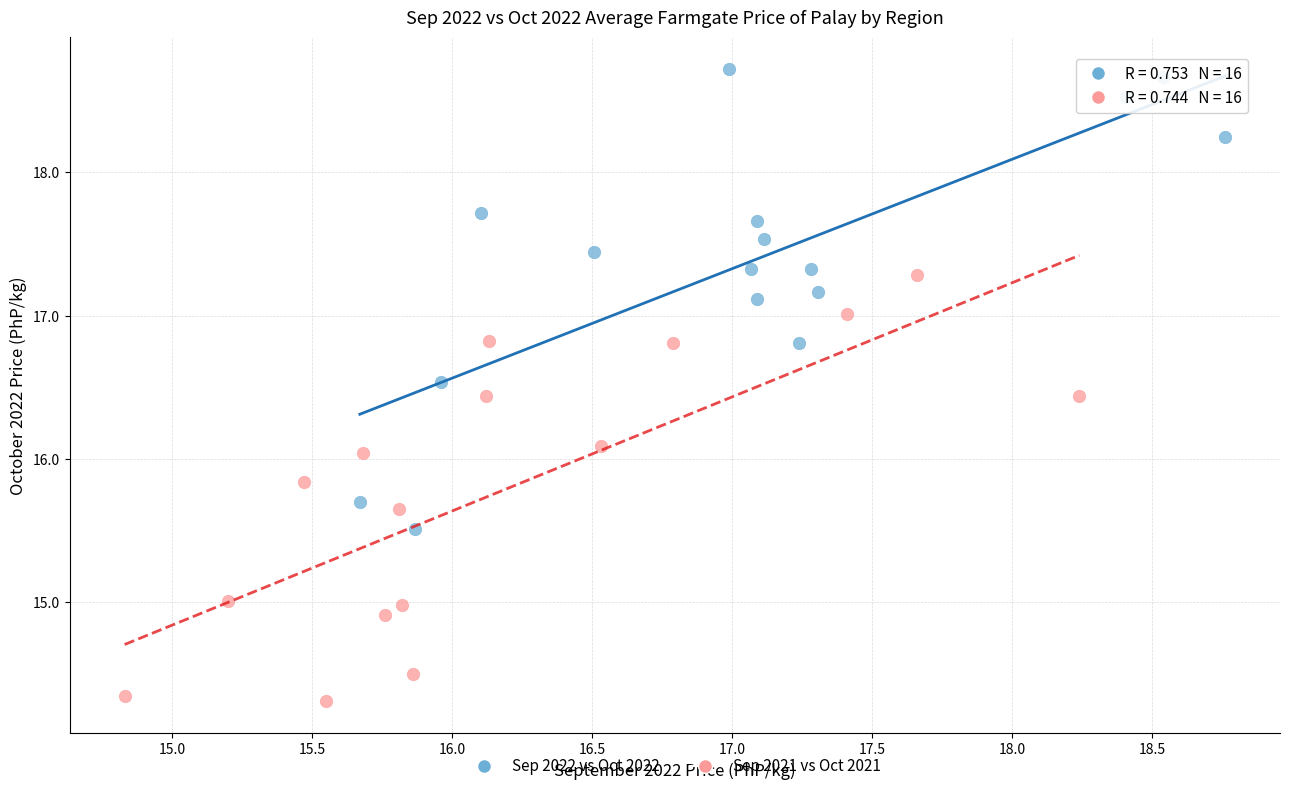

Which series has the widest spread of Y values?

Sep 2022 vs Oct 2022